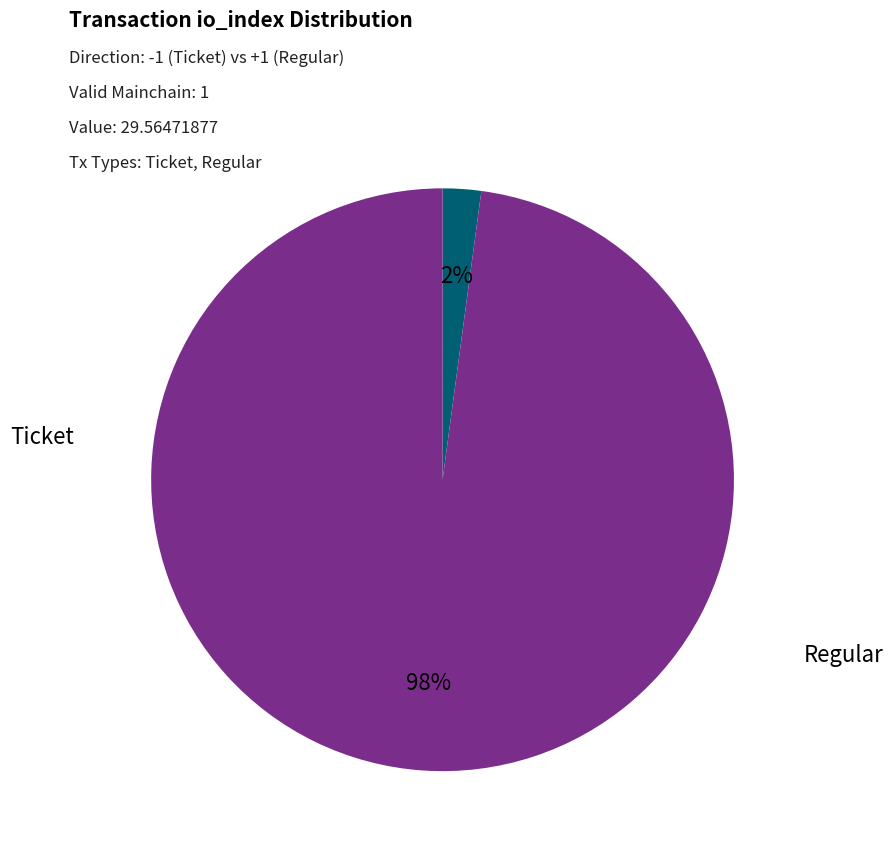

Which has a higher value, Regular or Ticket?

Regular